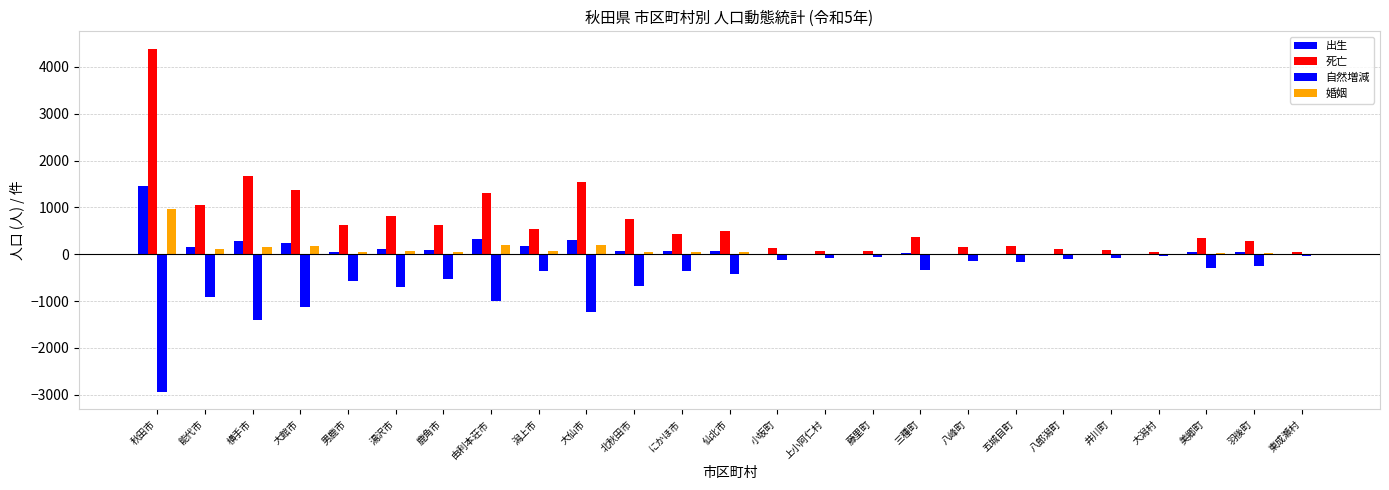

What position from the right is 三種町?

9